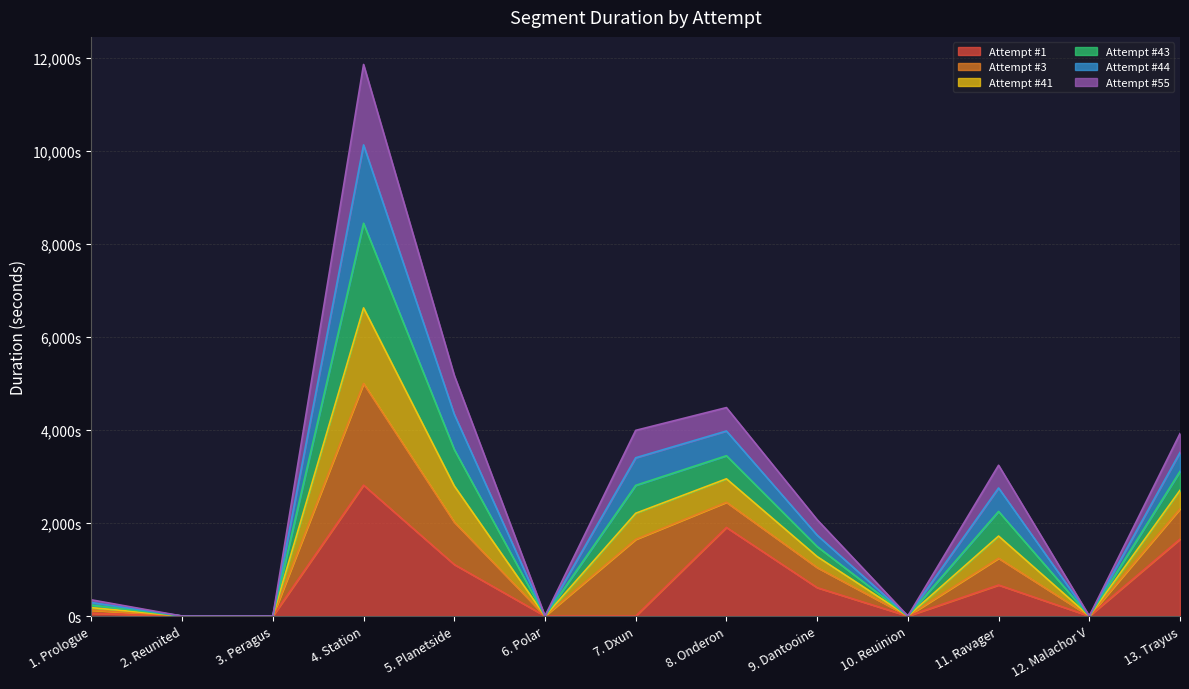

What position from the right is 6. Polar?

8